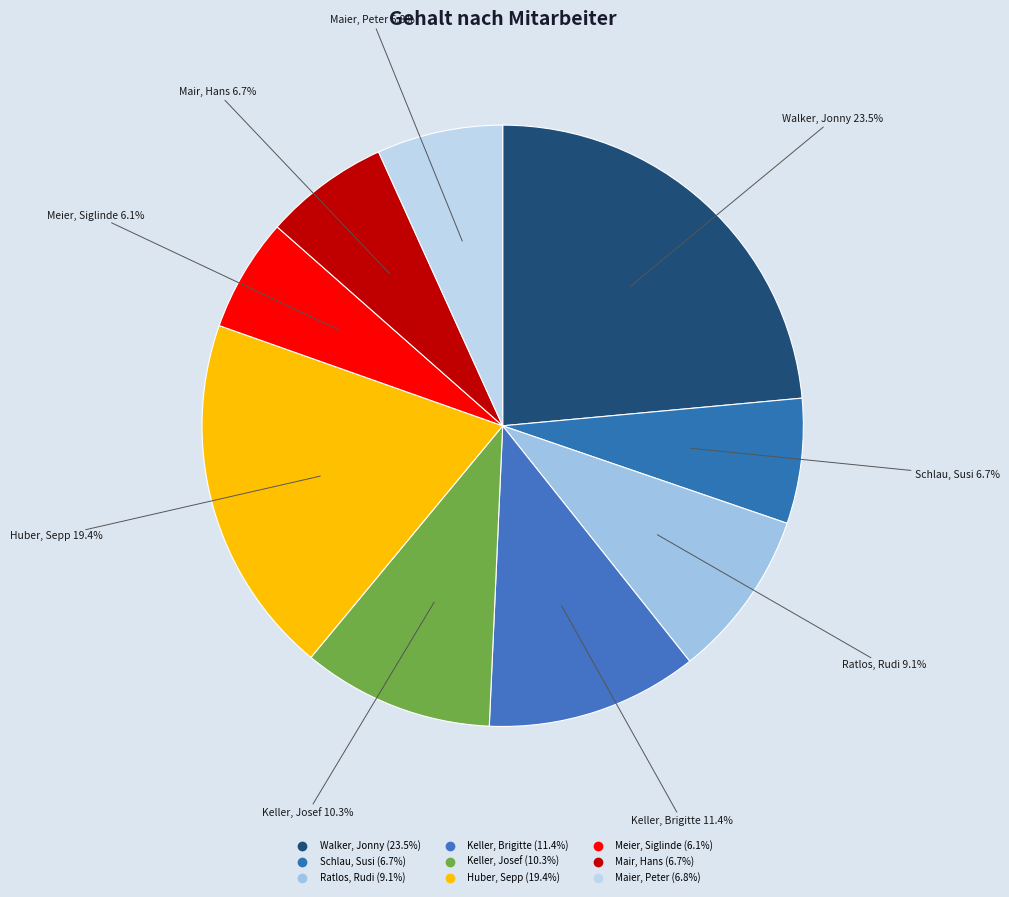

What is the ratio of the value at Ratlos, Rudi to the value at Meier, Siglinde?

1.5